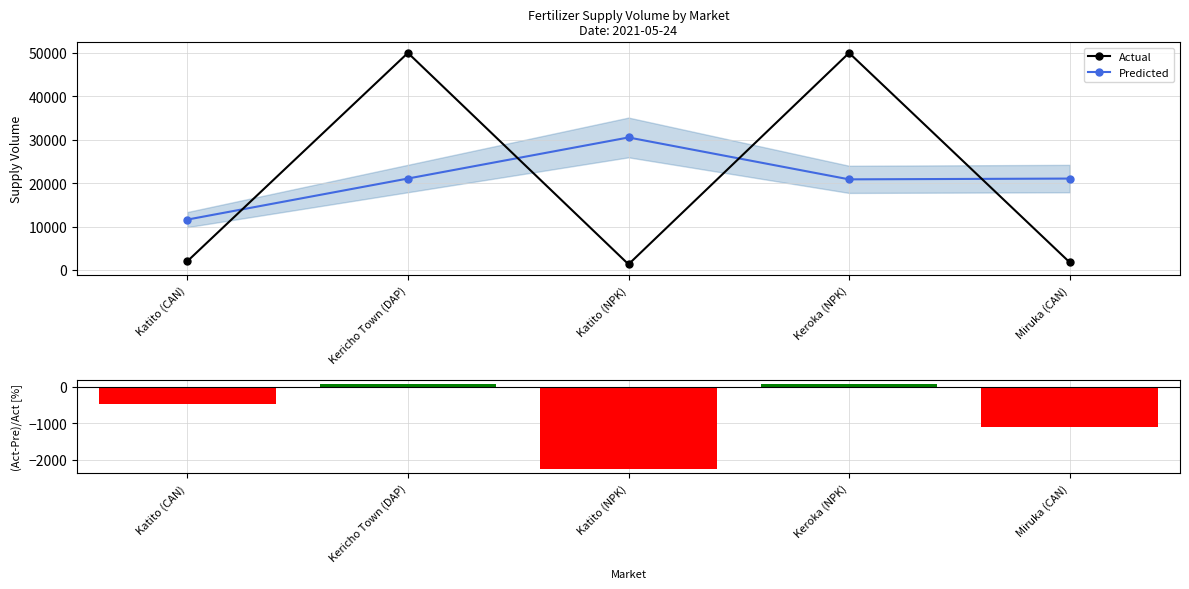

What is the label of the 3rd bar from the right?

Katito (NPK)